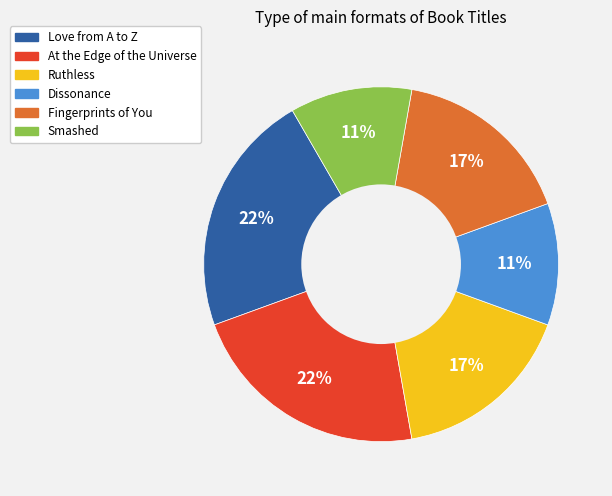

True or false: Love from A to Z accounts for 16% of the total.

False